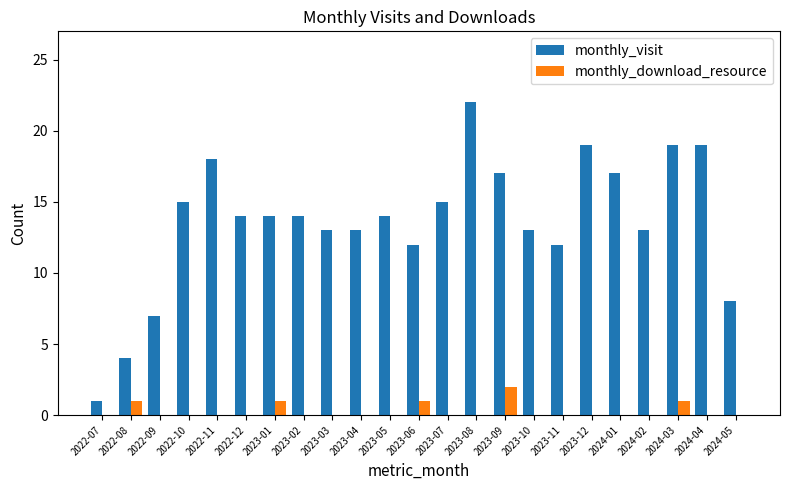

How many distinct data groups are displayed?

2